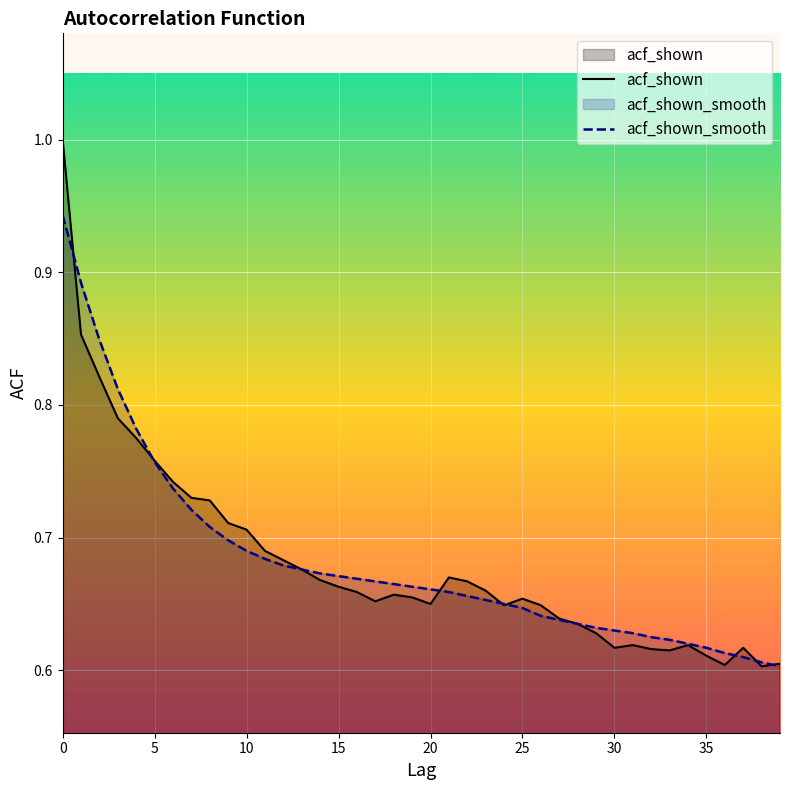

List the series in order of their peak value, highest first.

acf_shown, acf_shown_smooth